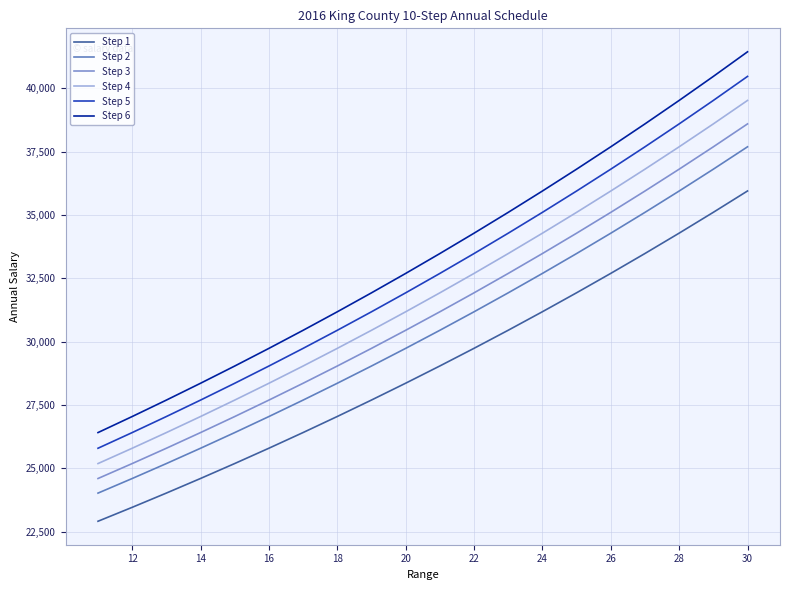

Does the chart display data point markers on the line(s)?

No